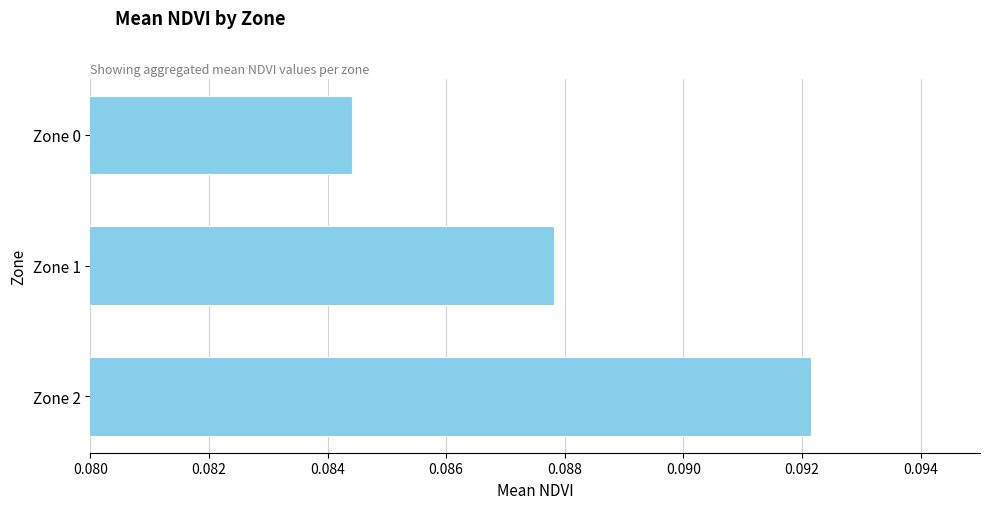

How many values are between 0 and 1?

3